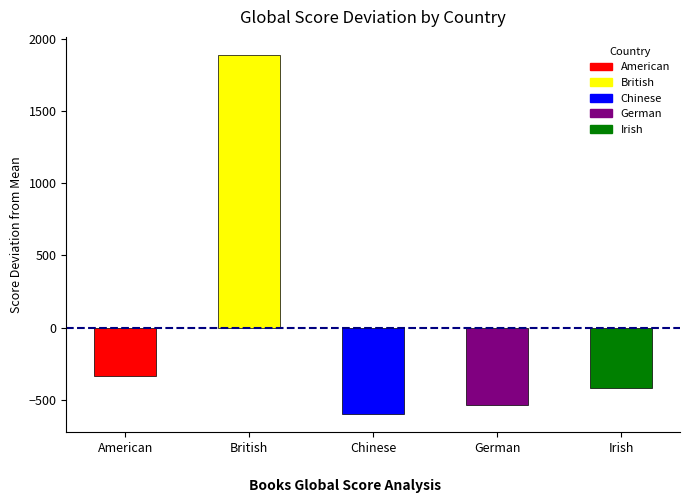

What is the sum of all values?

0